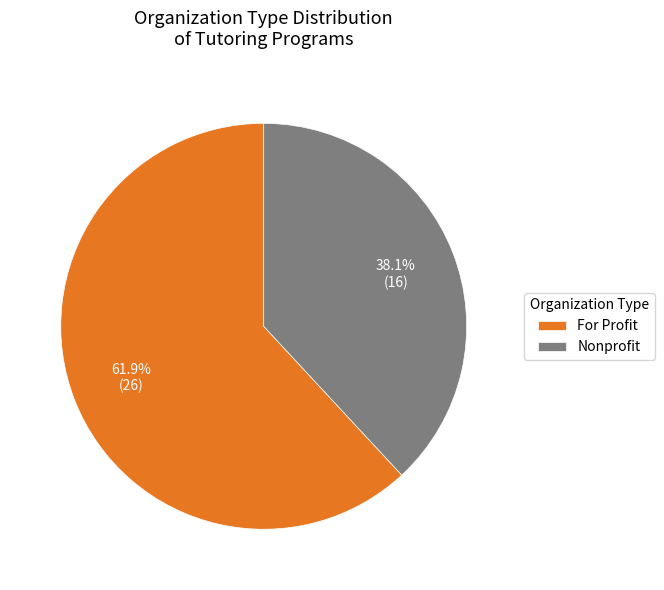

Count the number of slices in the pie.

2